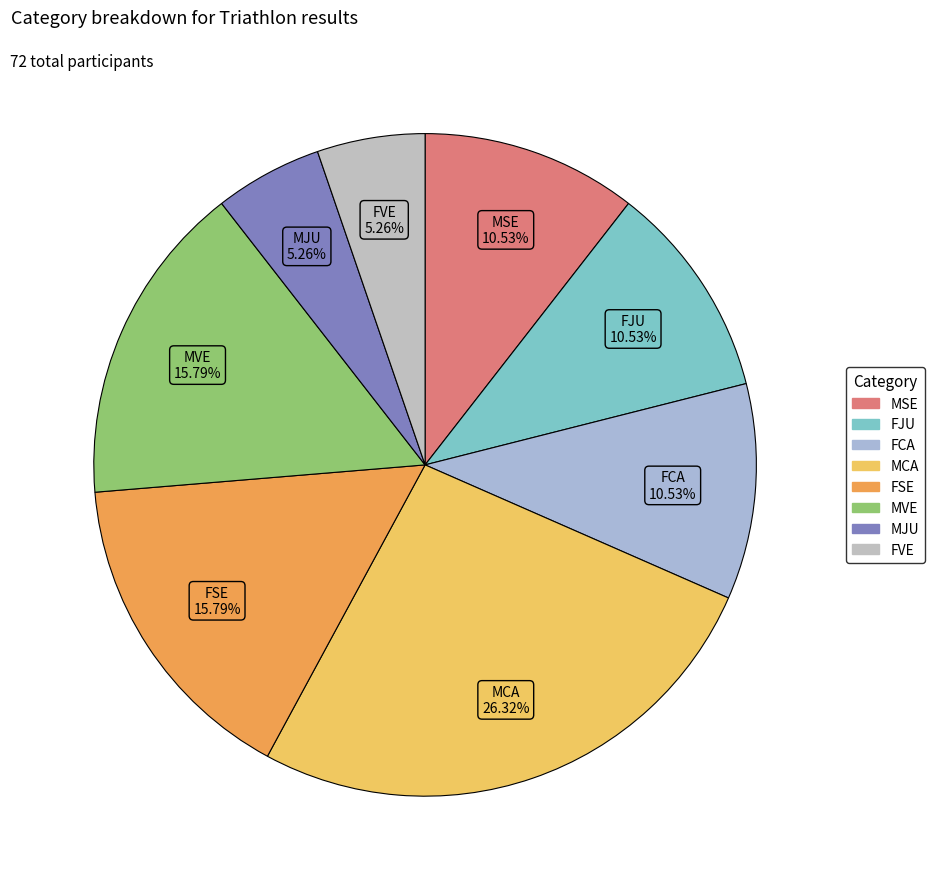

To the nearest percent, what is the difference between the largest and smallest slice percentages?

21%